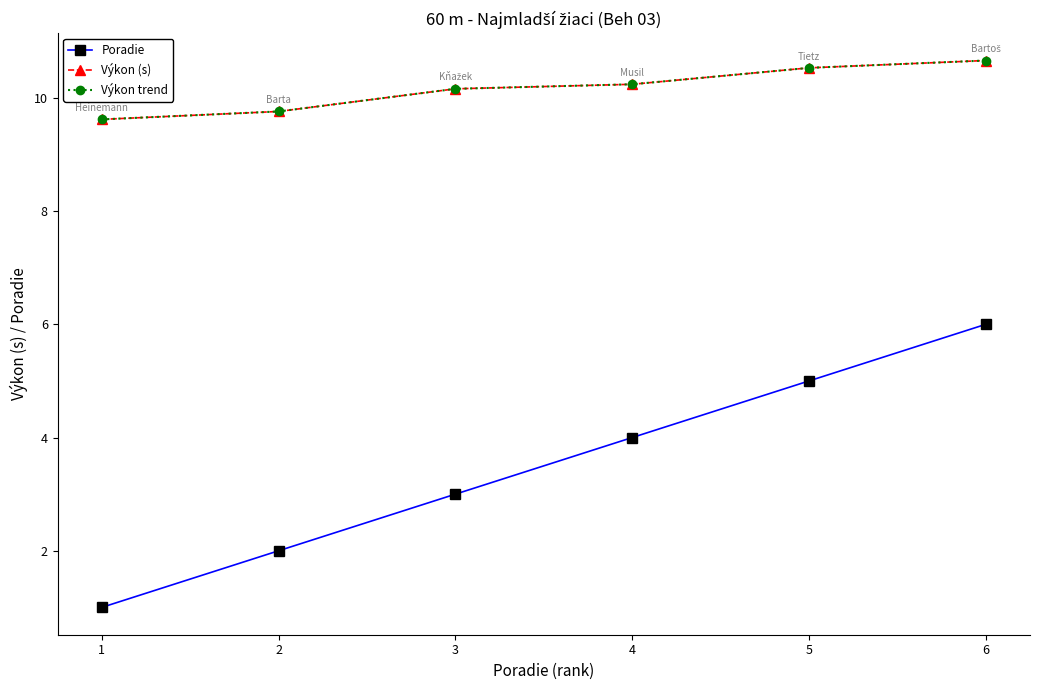

What is the minimum value shown in the chart?

1.0